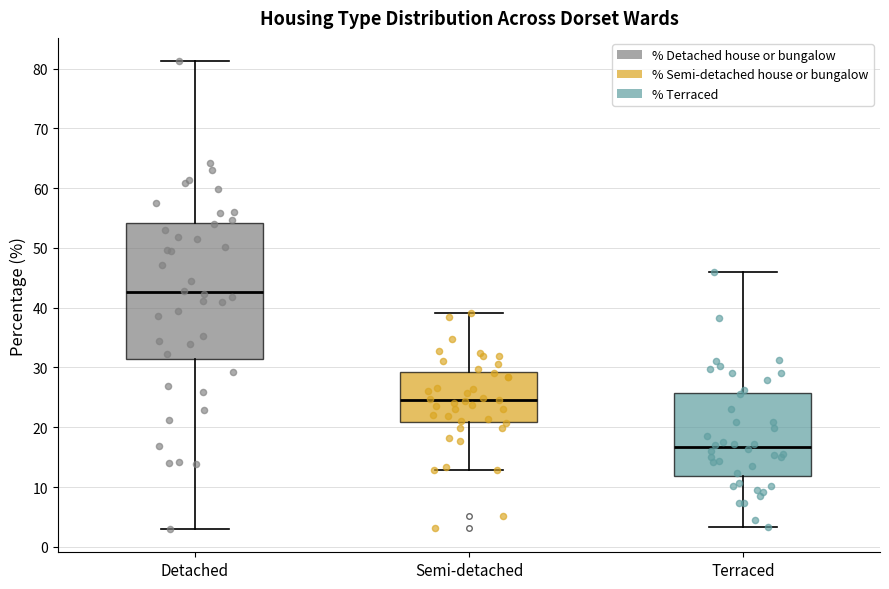

Comparing the boxes themselves (not the whiskers), which one is the tallest?

Detached